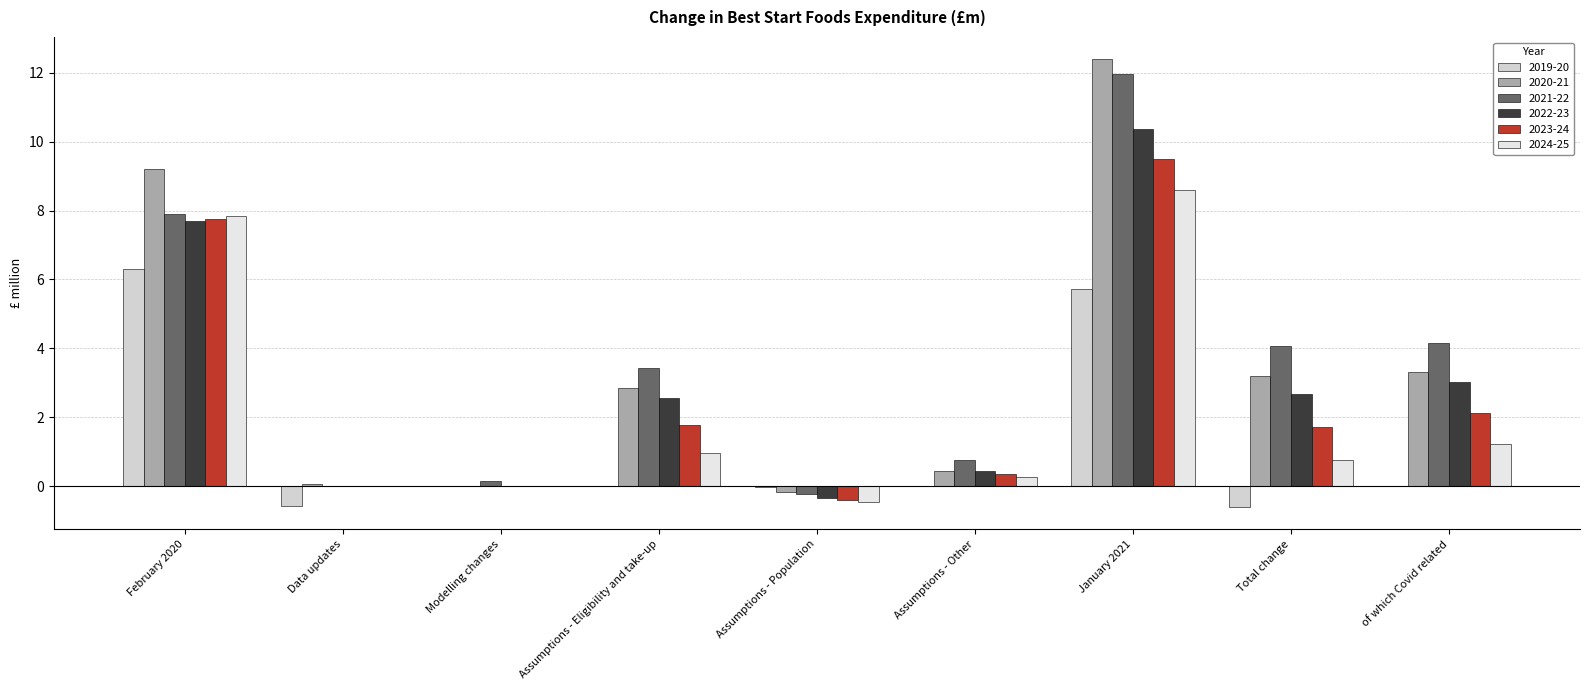

The value of 2023-24 at Data updates is -6.2. True or false?

False